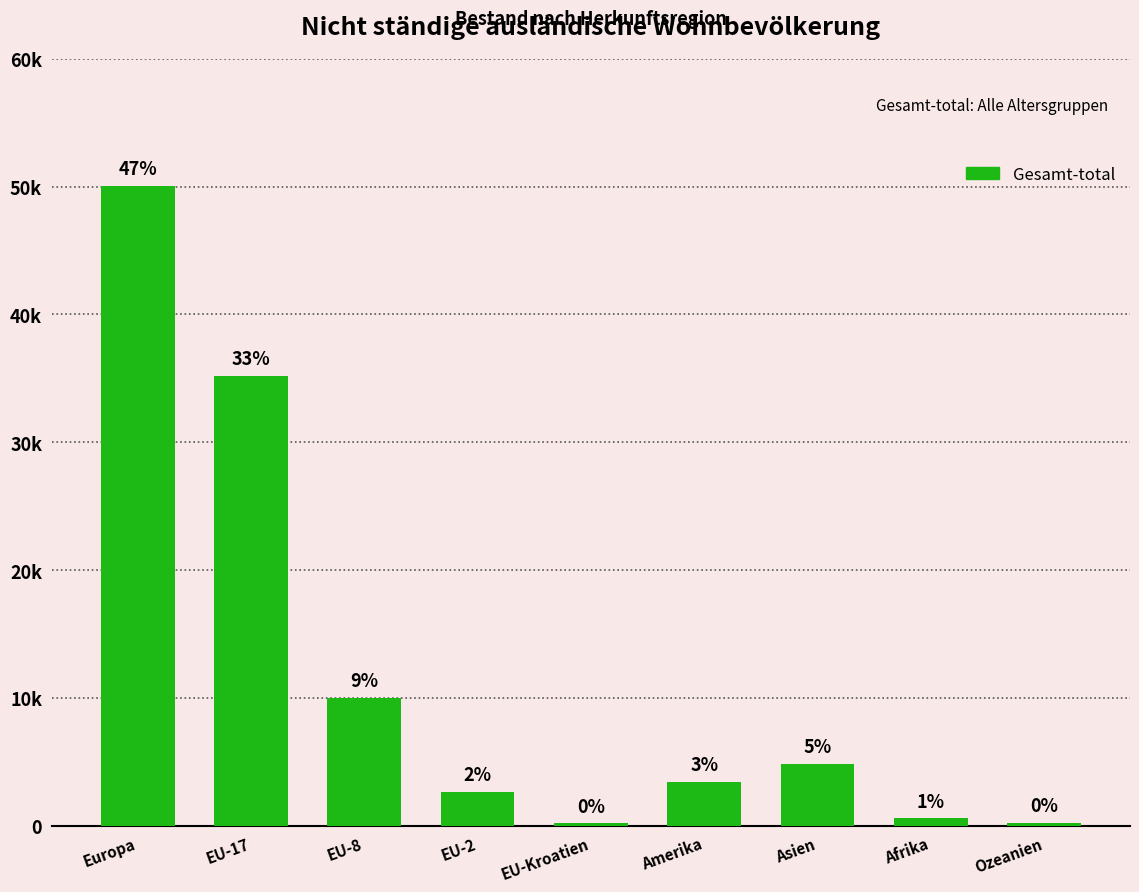

Are the bars horizontal?

No